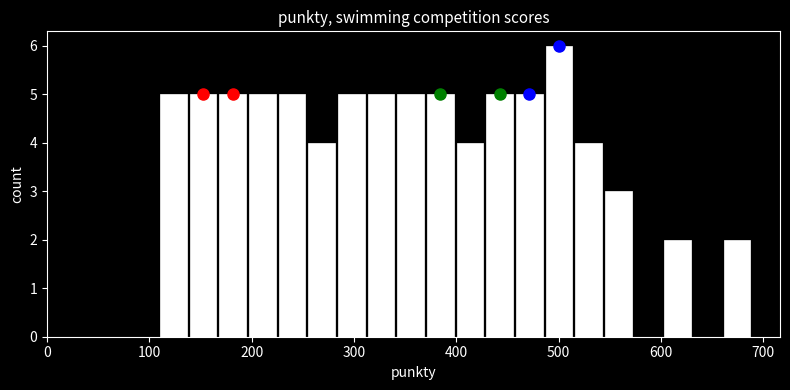

Around what value on the x-axis is the tallest bar? Give the approximate position of its centre, as read against the axis.

500